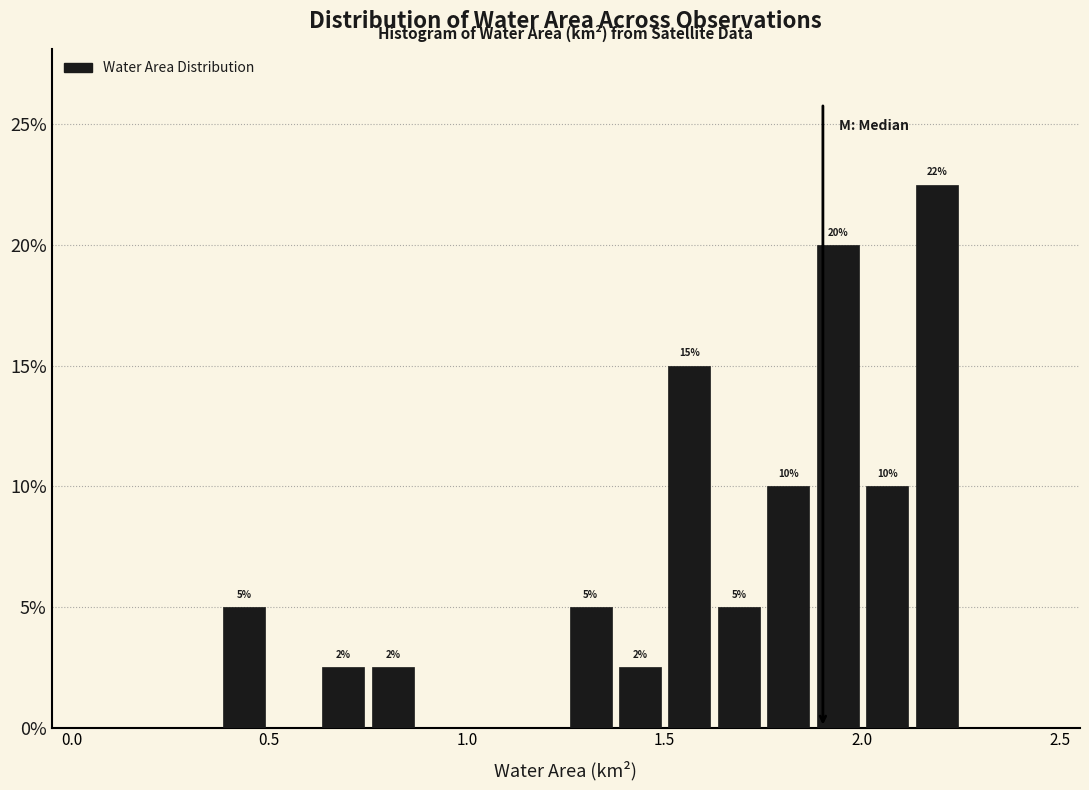

Around what value on the x-axis is the tallest bar? Give the approximate position of its centre, as read against the axis.

2.20